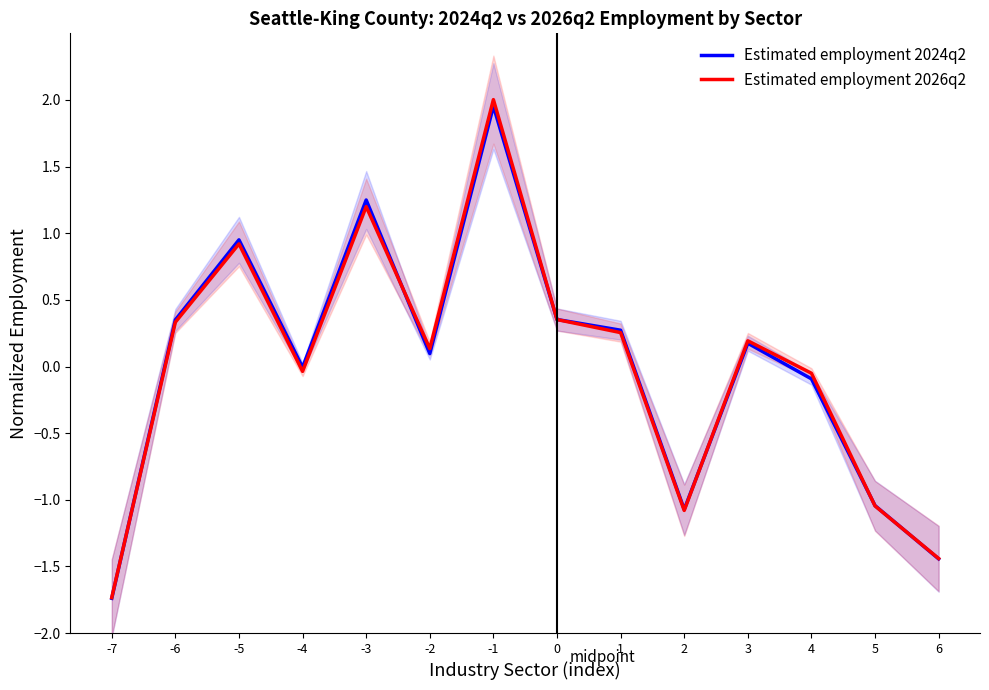

Reading right to left, transcribe all the data shown in this chart.

Estimated employment 2024q2: 6=-1.4	5=-1.0	4=-0.1	3=0.2	2=-1.1	1=0.3	0=0.4	-1=2.0	-2=0.1	-3=1.2	-4=-0.0	-5=1.0	-6=0.3	-7=-1.7
Estimated employment 2026q2: 6=-1.4	5=-1.0	4=-0.1	3=0.2	2=-1.1	1=0.3	0=0.4	-1=2.0	-2=0.1	-3=1.2	-4=-0.0	-5=0.9	-6=0.3	-7=-1.7